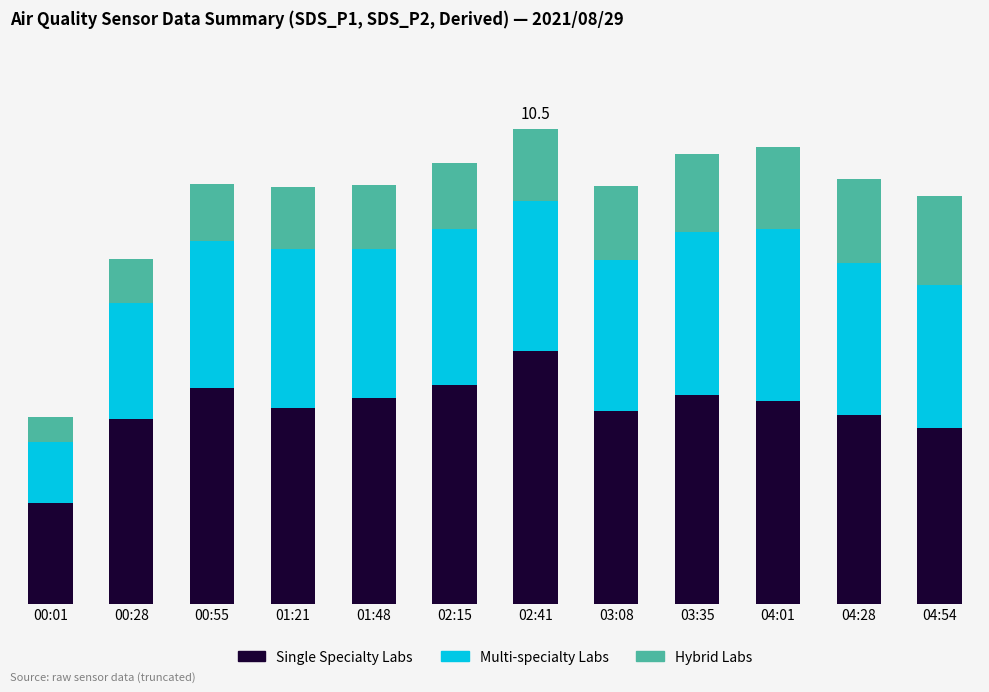

The Hybrid Labs series shows 3.8 at 03:35. True or false?

True